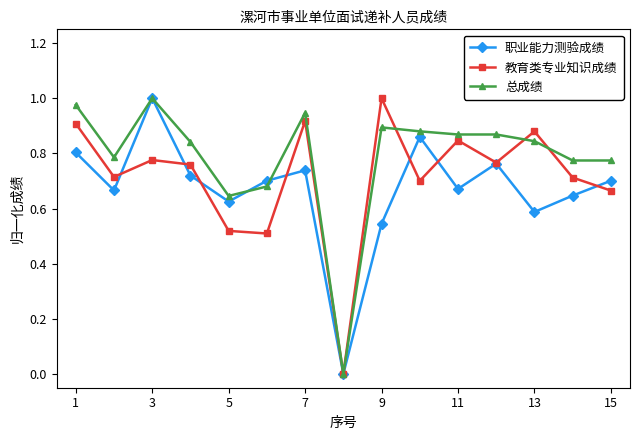

How many interior local valleys does the 教育类专业知识成绩 series have?

5